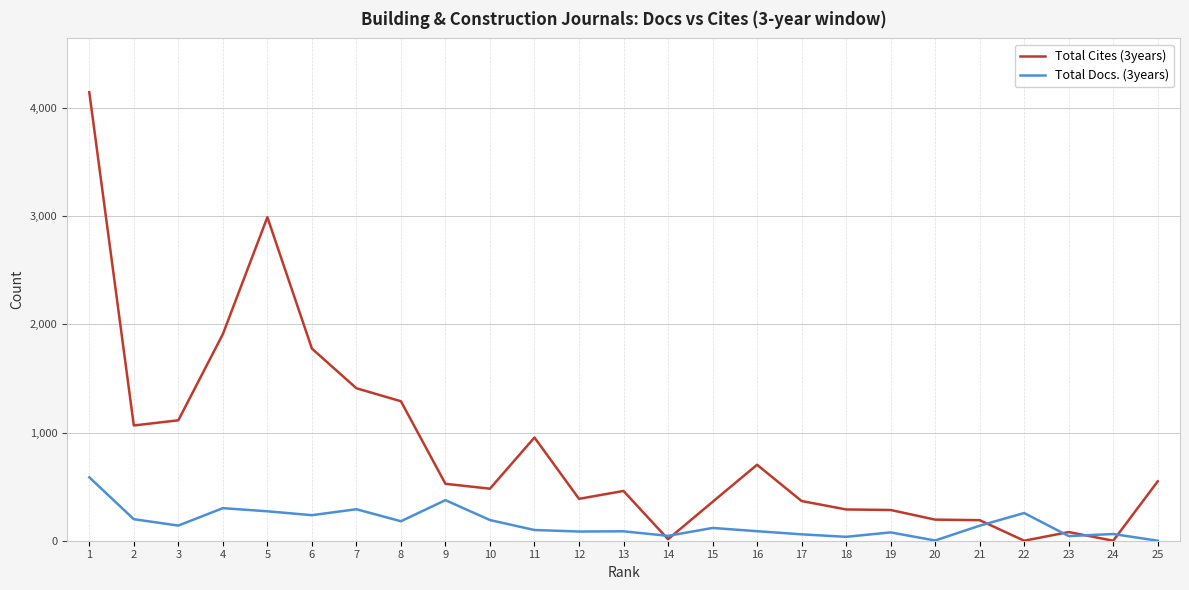

Which series has the largest range (max minus min)?

Total Cites (3years)